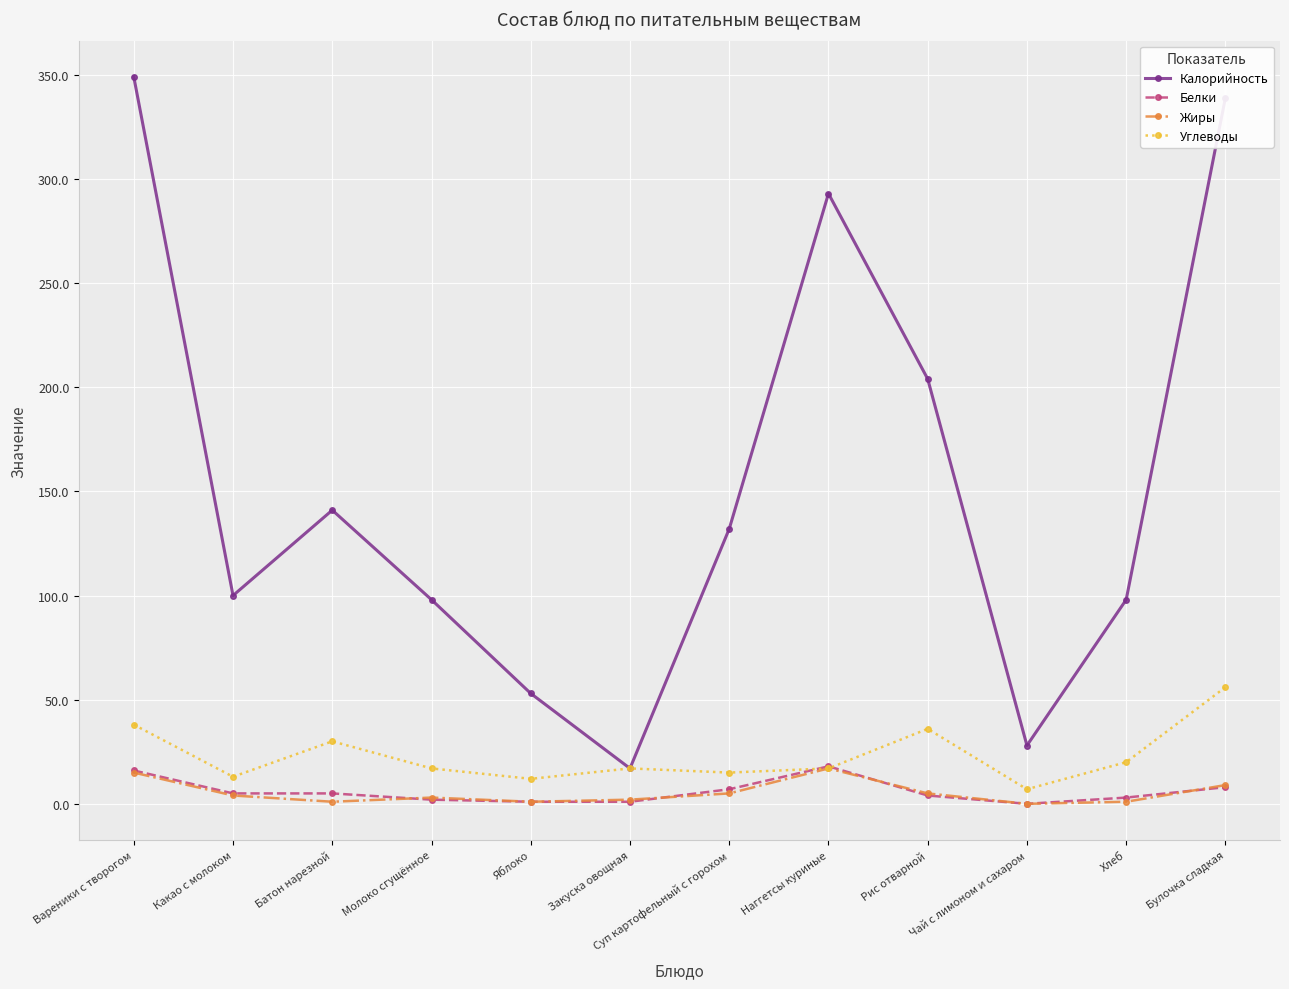

True or false: Белки has a value of 3 at Хлеб.

True